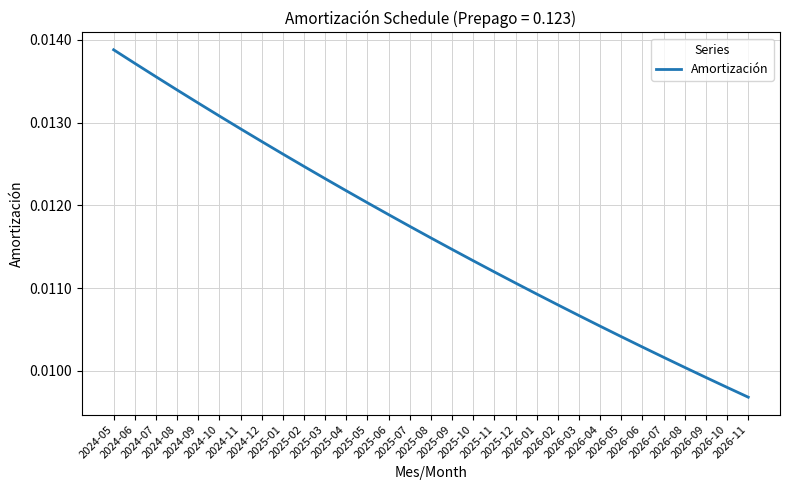

True or false: the data has more than 1 interior local peaks.

False